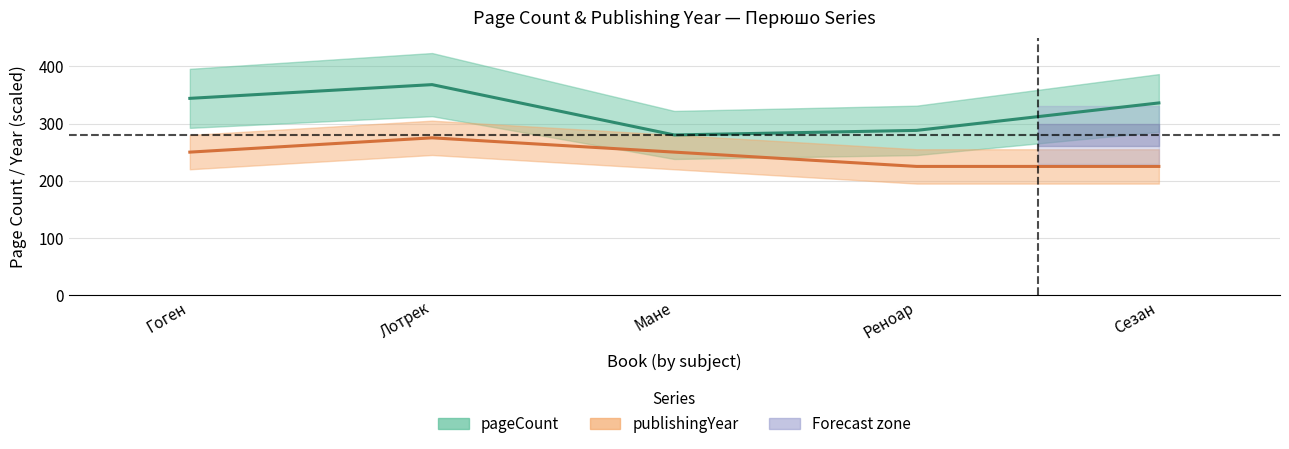

Is the value of publishingYear at Сезан greater than the value of pageCount at Гоген?

No